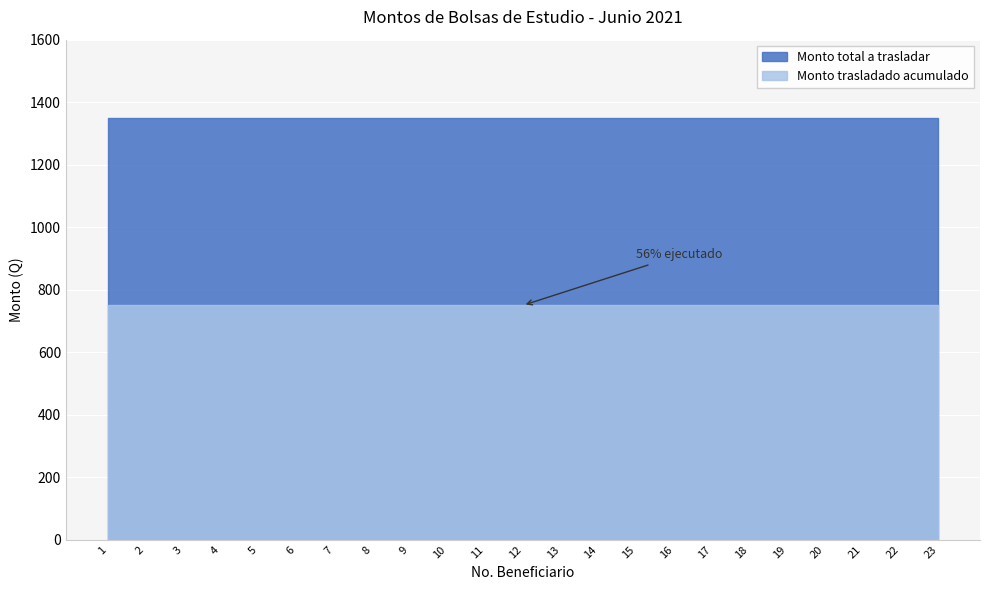

Reading left to right, transcribe all the data shown in this chart.

Monto total a trasladar: 1=1350	2=1350	3=1350	4=1350	5=1350	6=1350	7=1350	8=1350	9=1350	10=1350	11=1350	12=1350	13=1350	14=1350	15=1350	16=1350	17=1350	18=1350	19=1350	20=1350	21=1350	22=1350	23=1350
Monto trasladado acumulado: 1=750	2=750	3=750	4=750	5=750	6=750	7=750	8=750	9=750	10=750	11=750	12=750	13=750	14=750	15=750	16=750	17=750	18=750	19=750	20=750	21=750	22=750	23=750